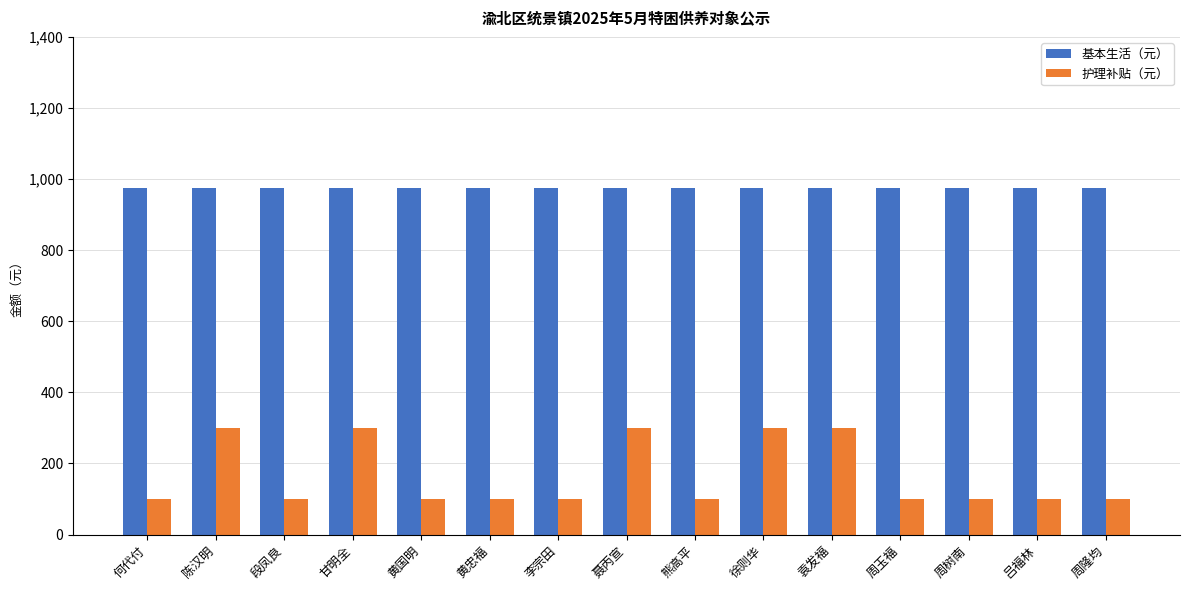

How many data points in 护理补贴（元） are above 100?

5